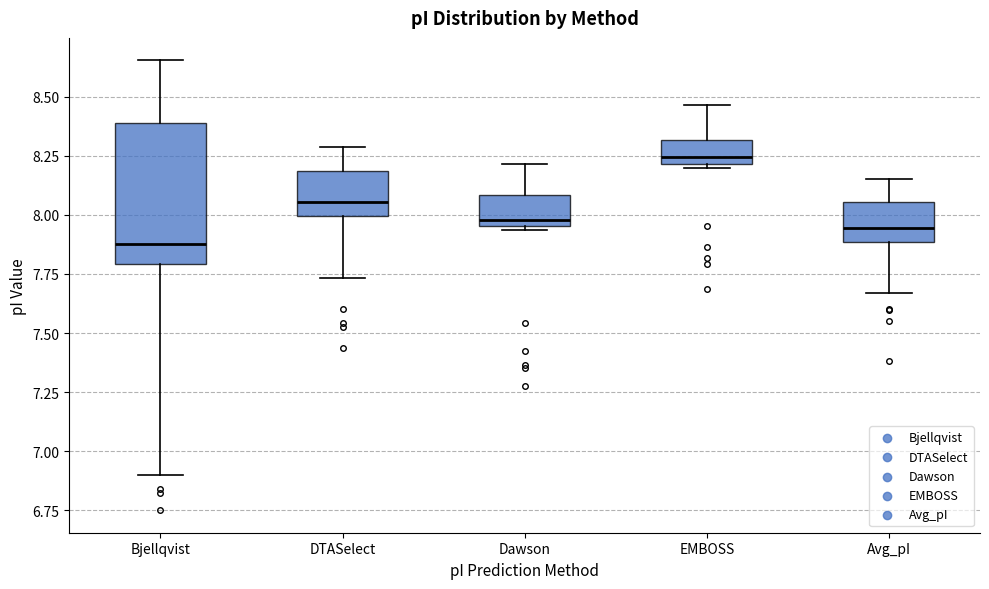

Reading left to right, transcribe this box plot: for each box, give where its median line is, the range the box spans, and where its two whiskers end, as read against the y-axis. The values are not printed on the chart, so give them approximately, as read against the axis.

Bjellqvist: median 7.90, box 7.80 to 8.40, whiskers 6.90 to 8.65
DTASelect: median 8.05, box 8.00 to 8.20, whiskers 7.75 to 8.30
Dawson: median 8.00, box 7.95 to 8.10, whiskers 7.95 to 8.20
EMBOSS: median 8.25, box 8.20 to 8.30, whiskers 8.20 to 8.45
Avg_pI: median 7.95, box 7.90 to 8.05, whiskers 7.65 to 8.15